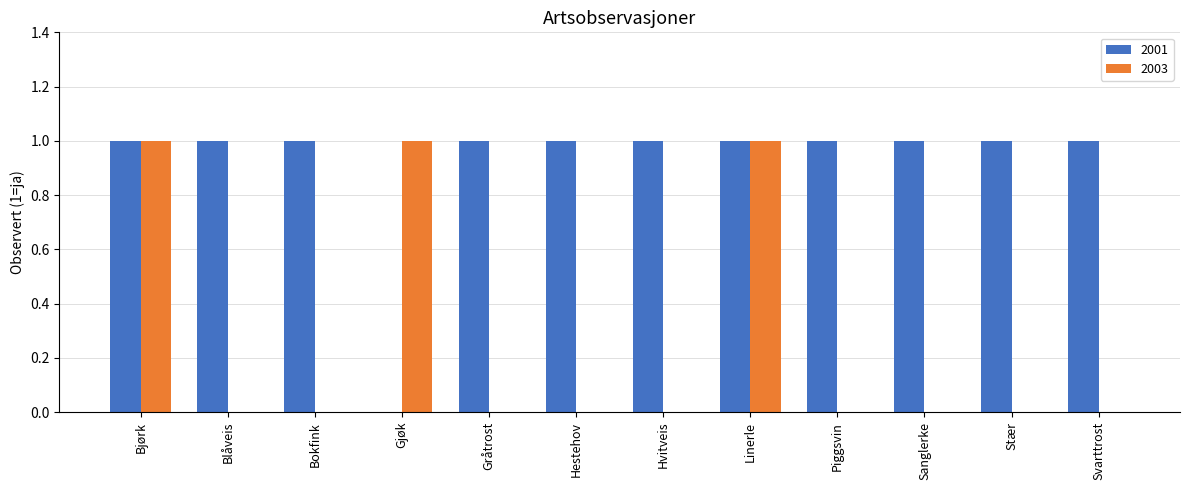

Is the value of 2001 at Linerle greater than the value of 2003 at Hvitveis?

Yes